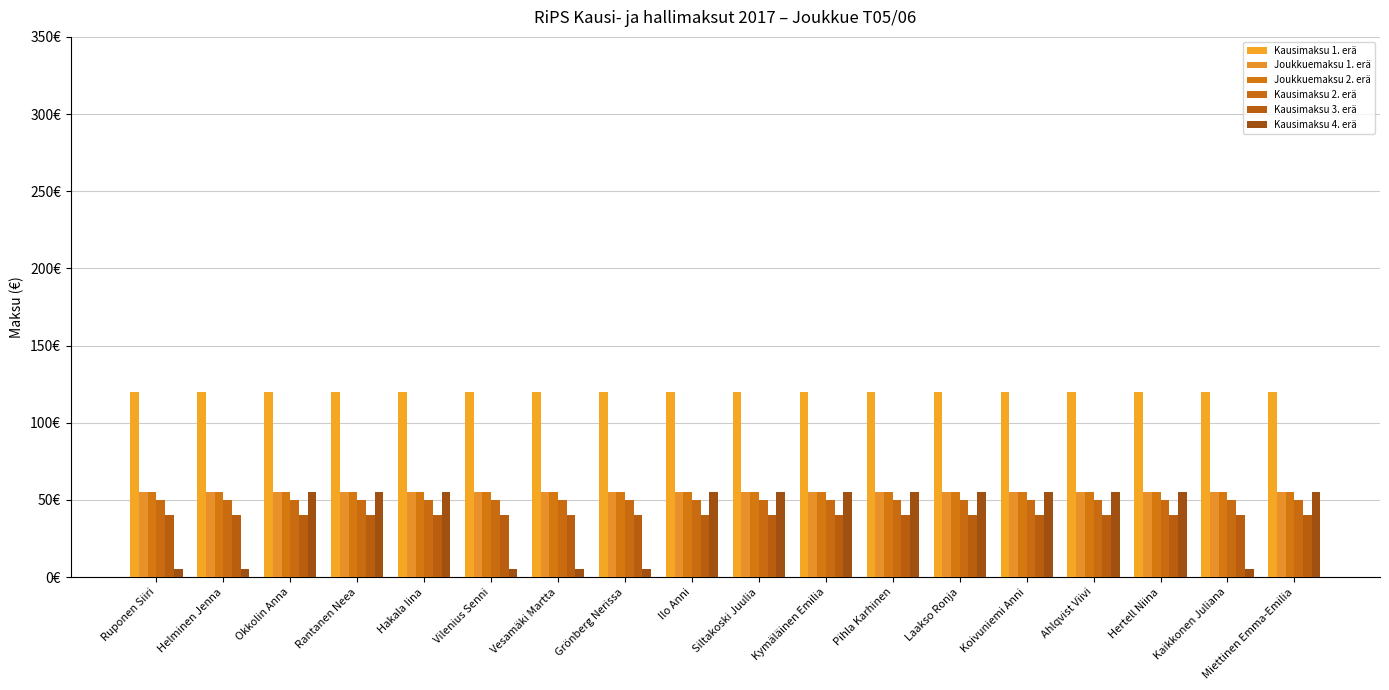

Which series changed the most between Ruponen Siiri and Siltakoski Juulia?

Kausimaksu 4. erä